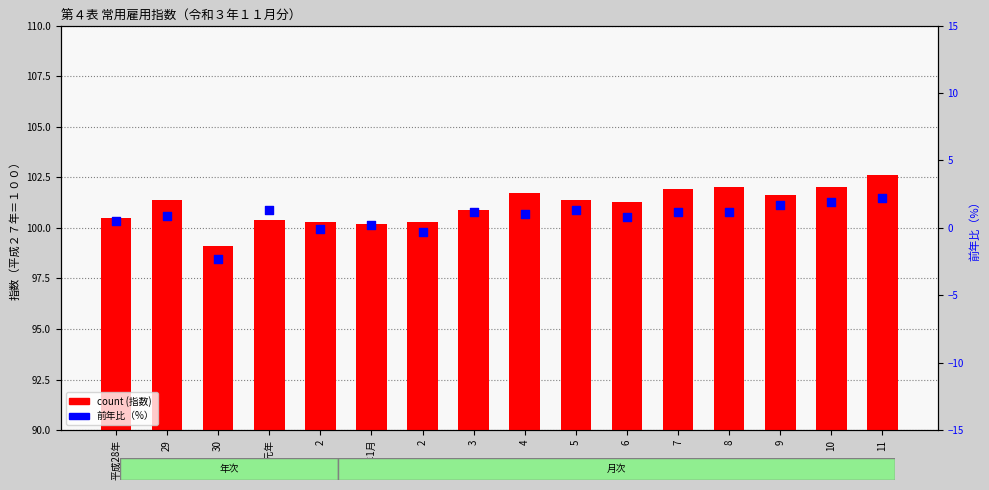

Which series reaches the minimum Y coordinate?

前年比